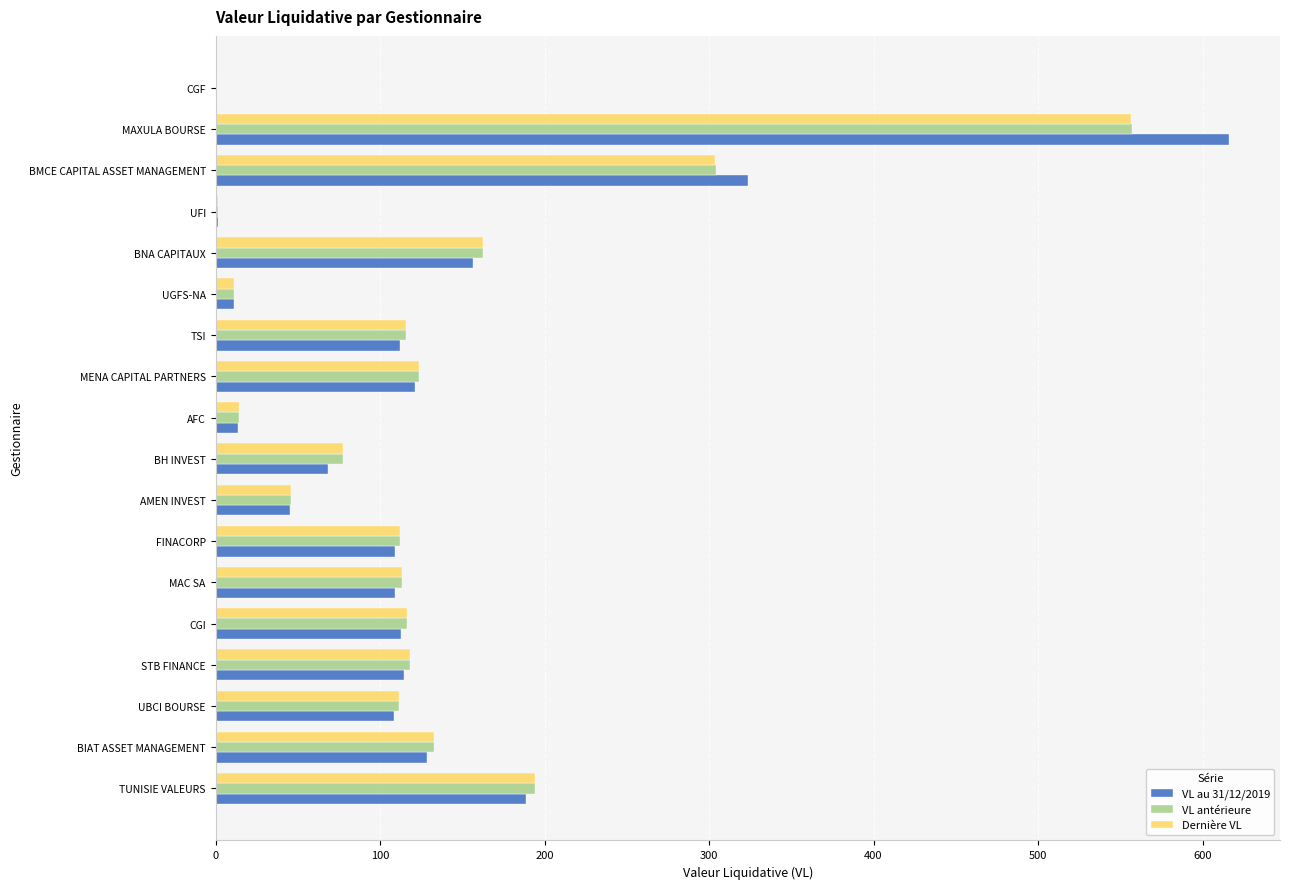

Between STB FINANCE and MAXULA BOURSE, which series saw the biggest shift?

VL au 31/12/2019